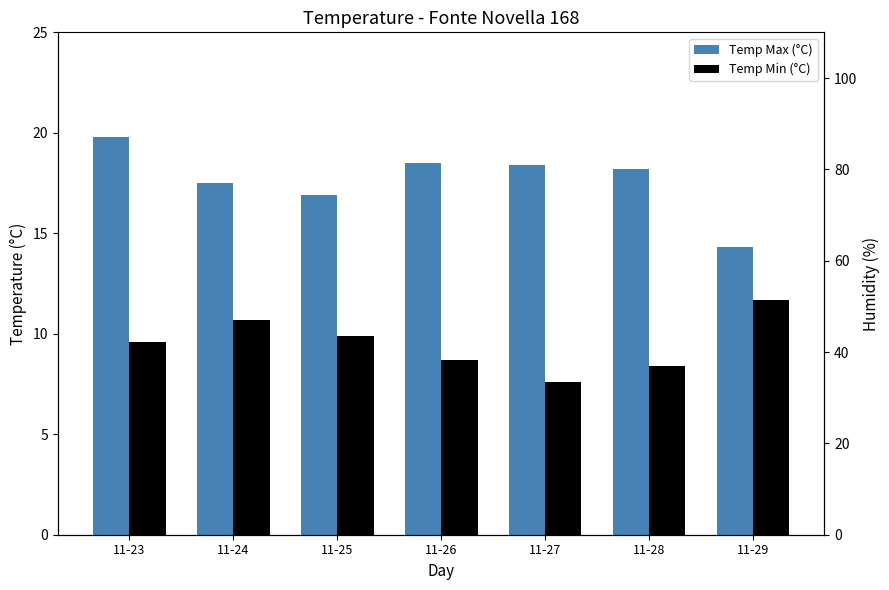

Reading left to right, extract all data points from this chart.

Temp Max (°C): 11-23=19.8	11-24=17.5	11-25=16.9	11-26=18.5	11-27=18.4	11-28=18.2	11-29=14.3
Temp Min (°C): 11-23=9.6	11-24=10.7	11-25=9.9	11-26=8.7	11-27=7.6	11-28=8.4	11-29=11.7